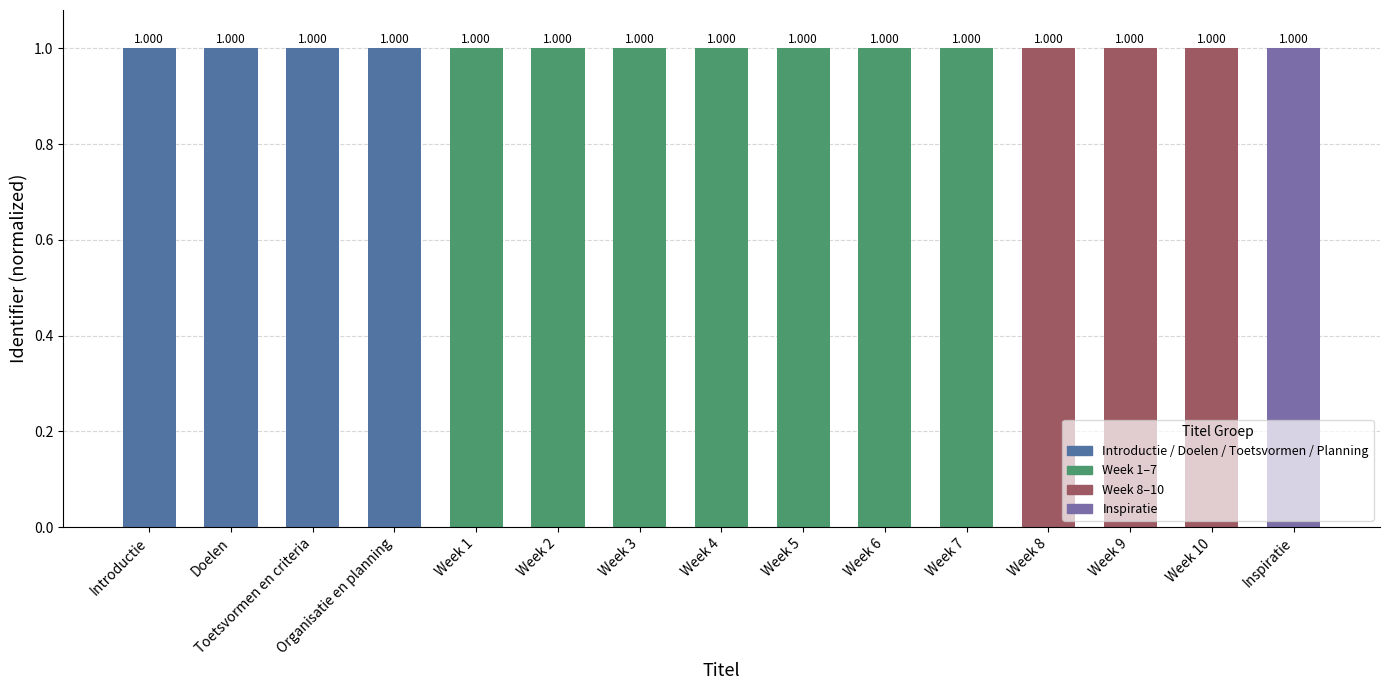

Does the chart contain any negative values?

No